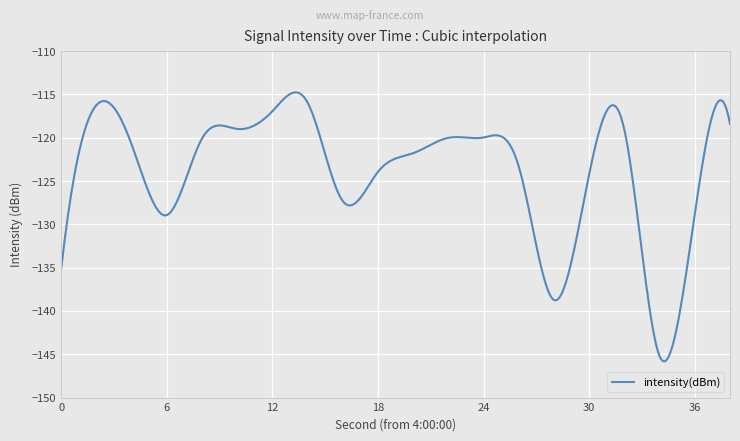

What is the smallest value displayed?

-145.8